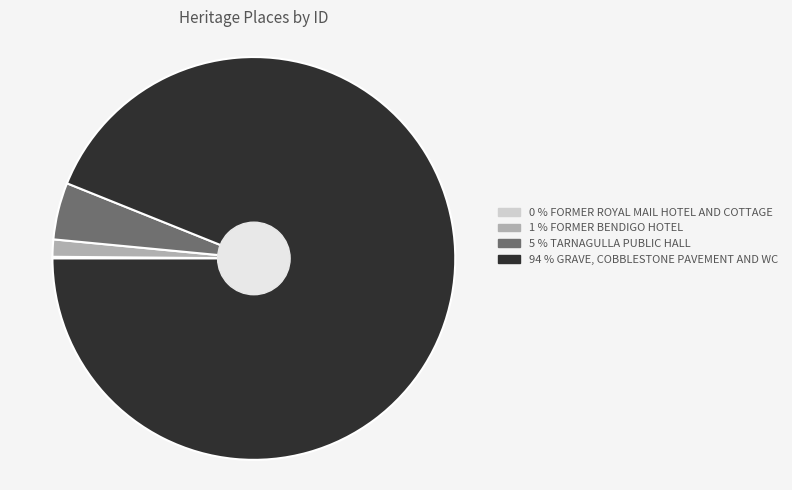

Does any single category account for the majority?

Yes